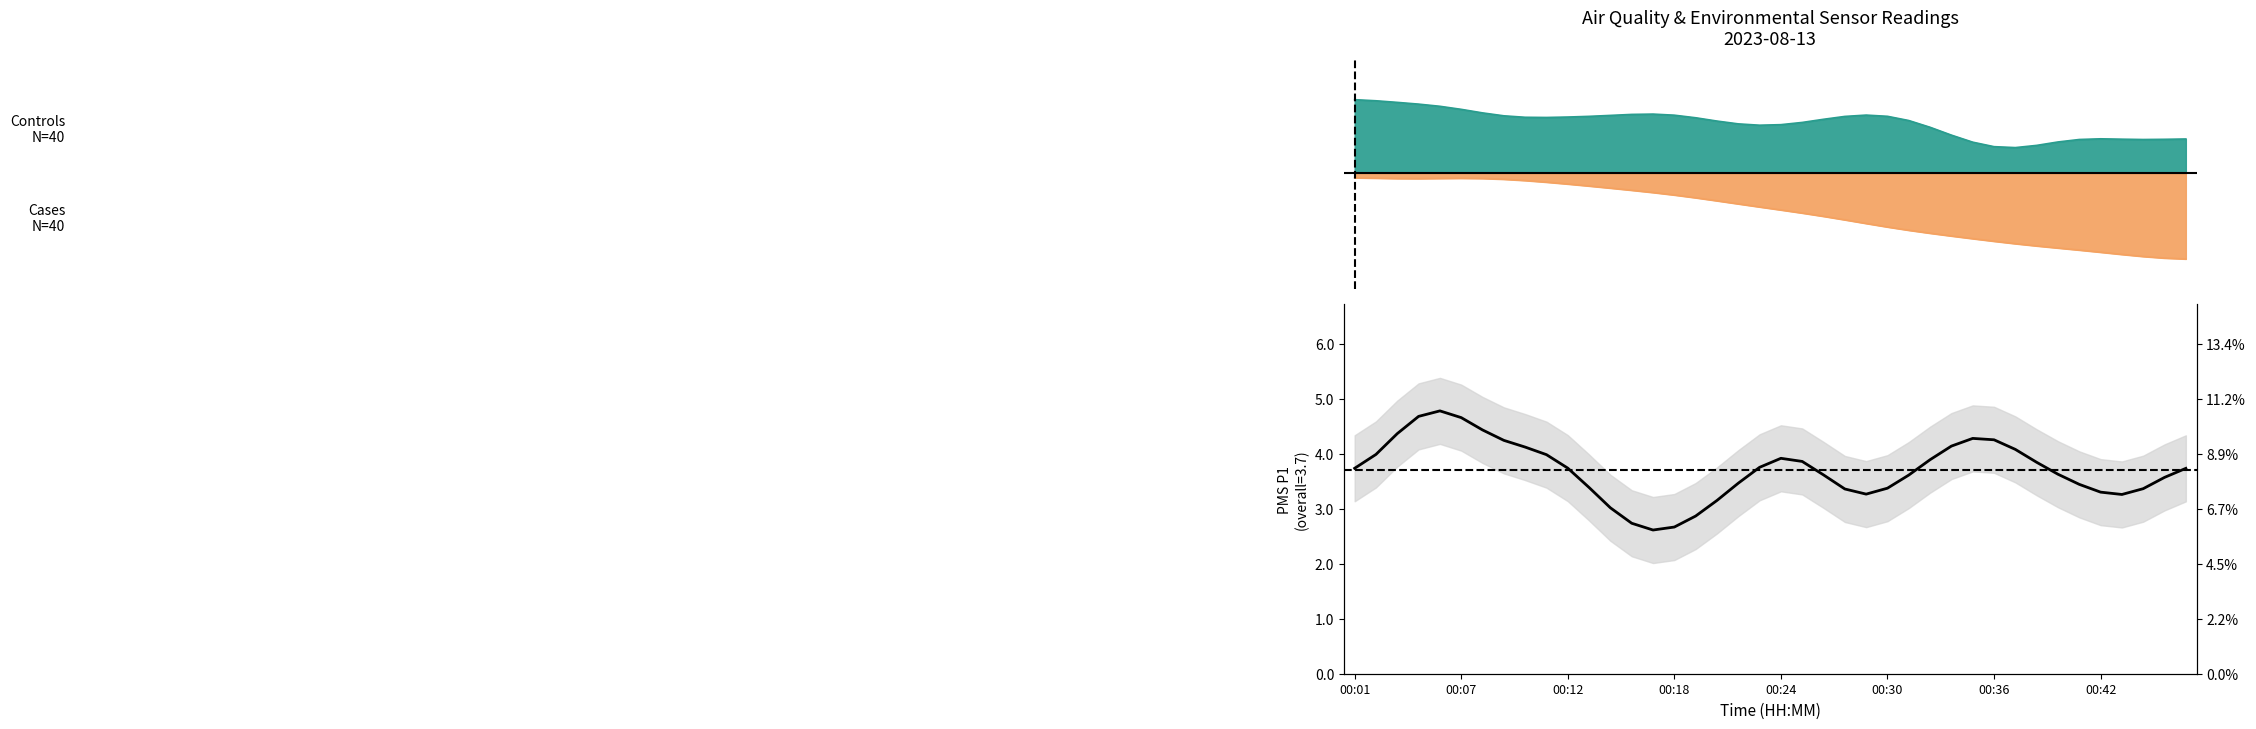

What is the smallest value displayed?

2.6